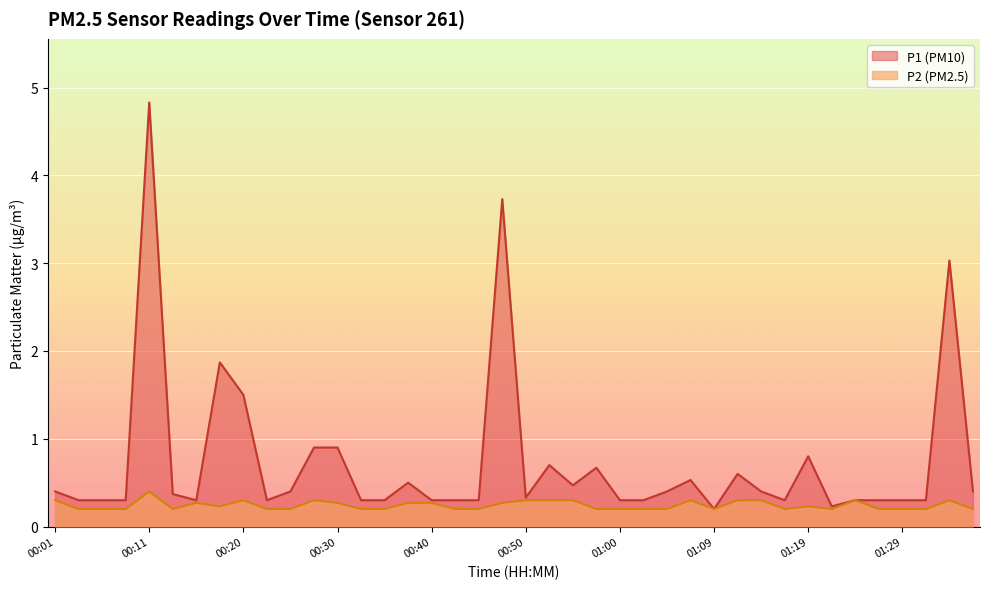

Does the chart display data point markers on the line(s)?

No